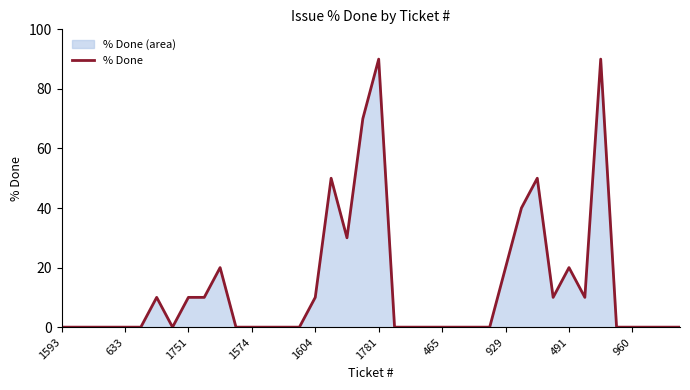

What is the greatest value displayed?

90